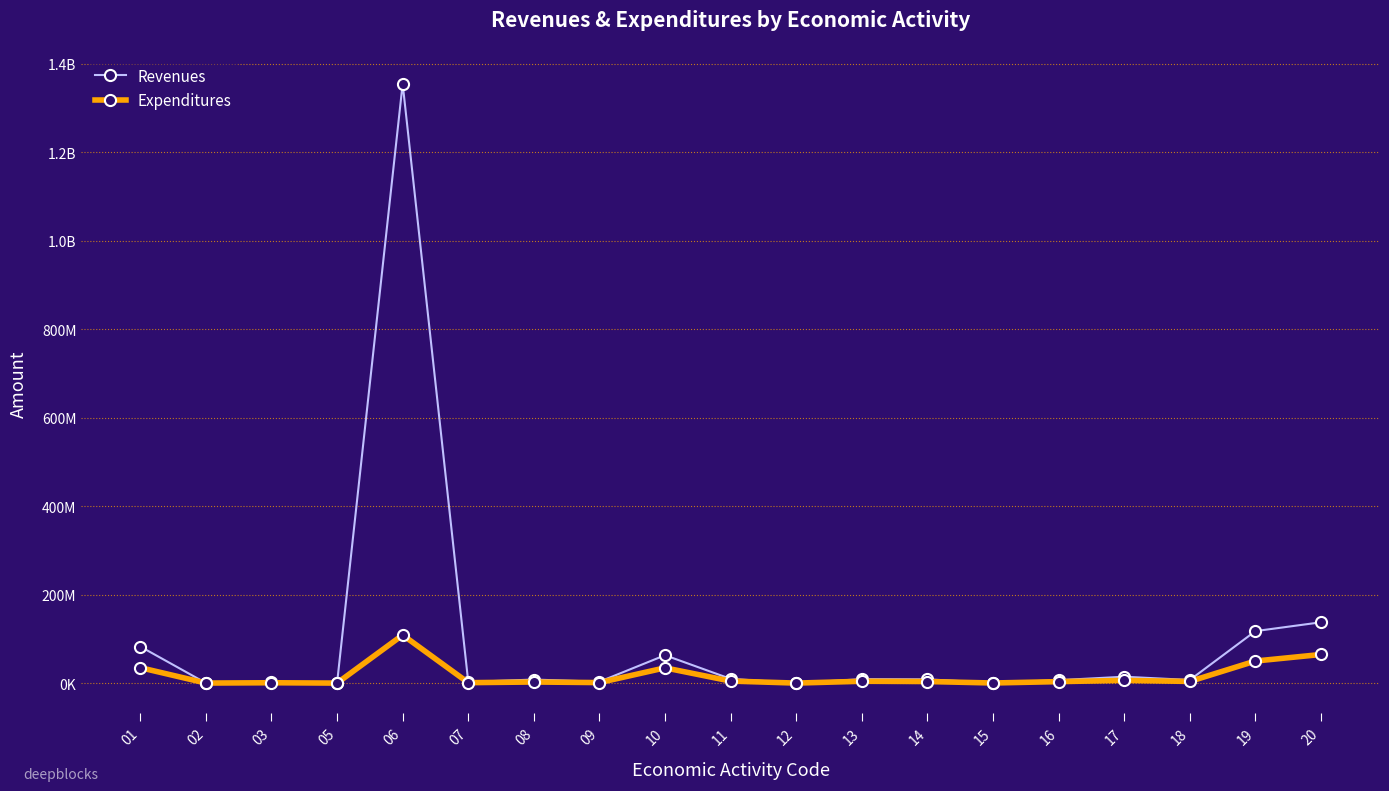

What are all the series names shown in the legend?

Revenues, Expenditures